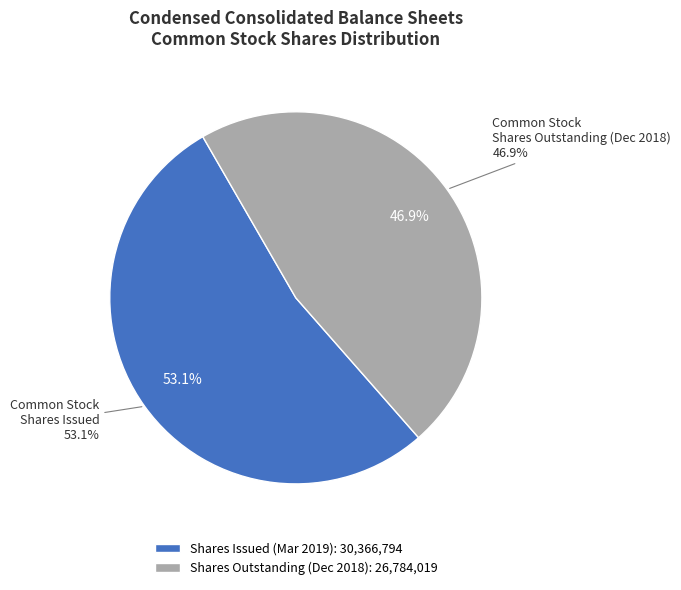

Which slice is the largest?

Common Stock, Shares Issued (Mar. 31, 2019)